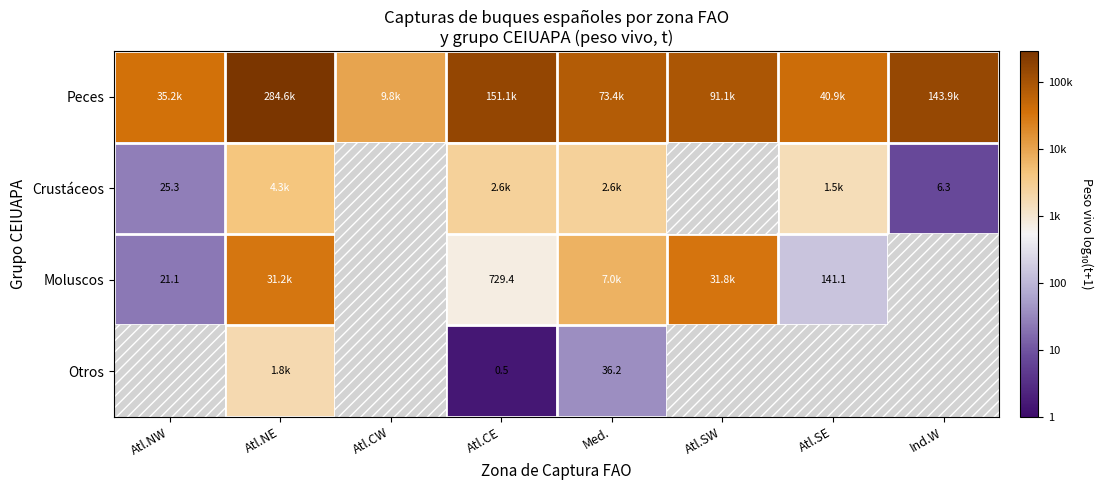

How many positive values does the Moluscos series have?

6